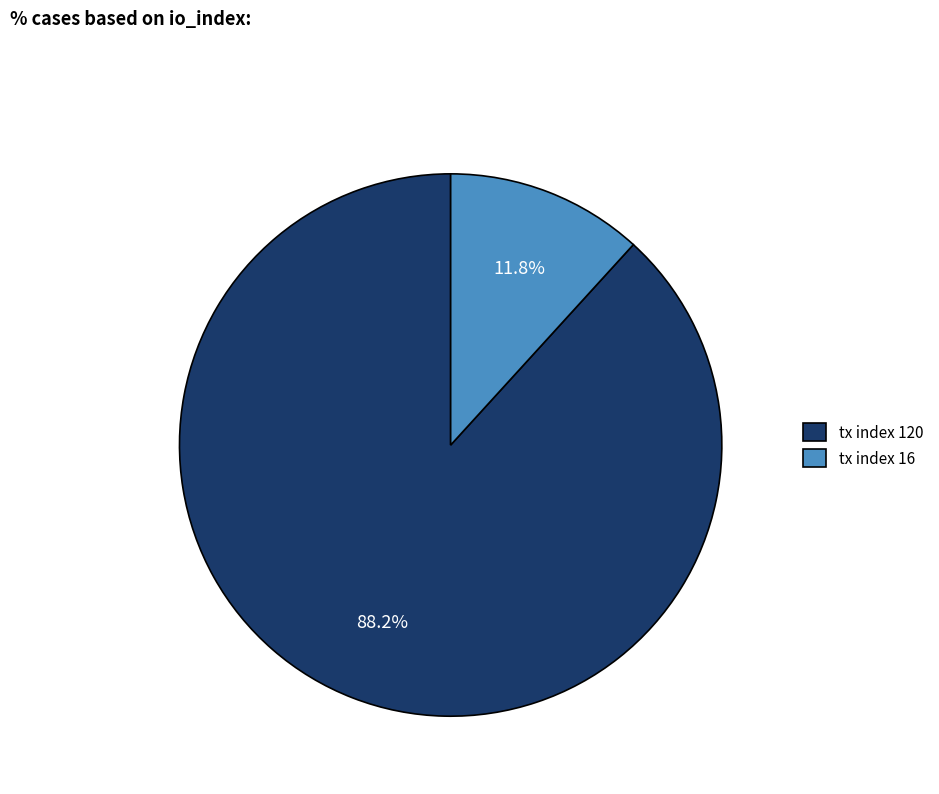

Rank the categories by value from lowest to highest.

tx index 16, tx index 120